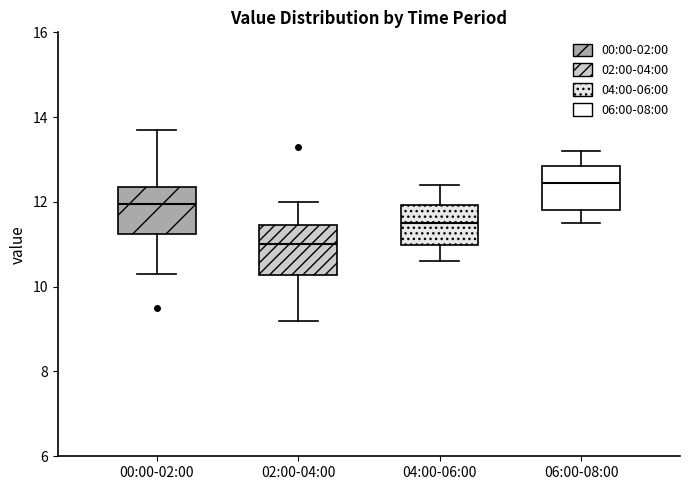

Where does the lower whisker of the box for 04:00-06:00 end on the y-axis? The values are not printed on the chart, so give them approximately, as read against the axis.

10.6